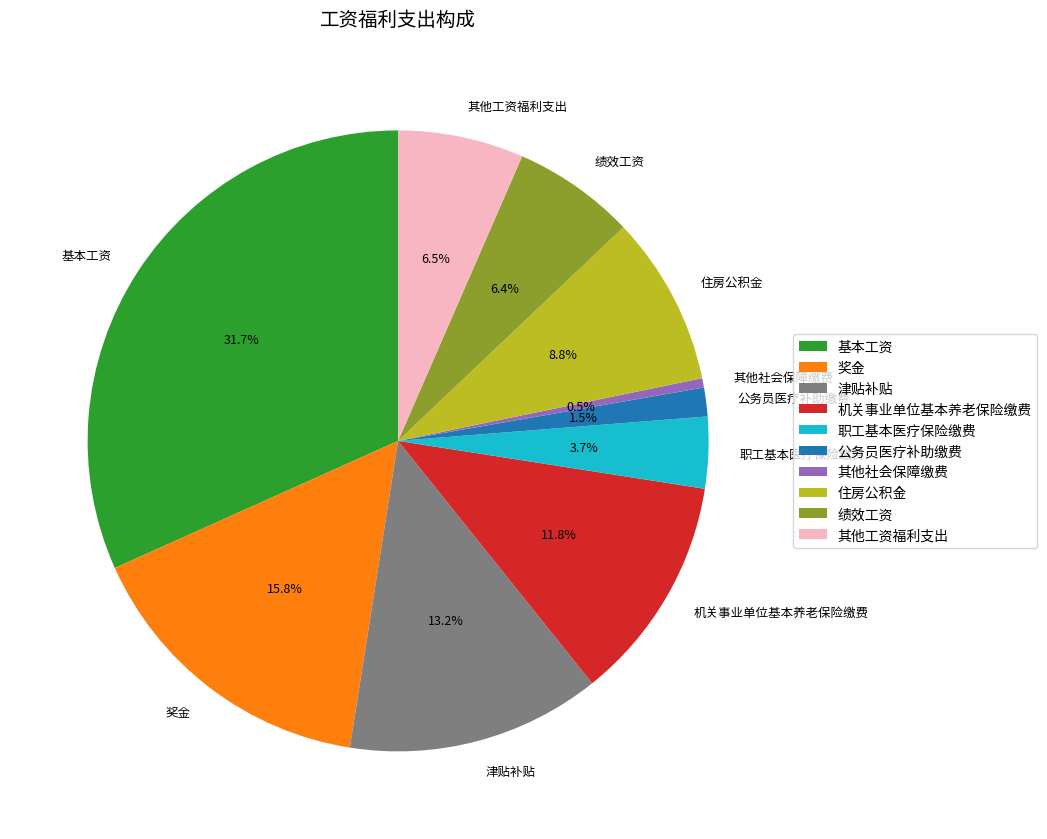

True or false: 机关事业单位基本养老保险缴费 accounts for 17% of the total.

False